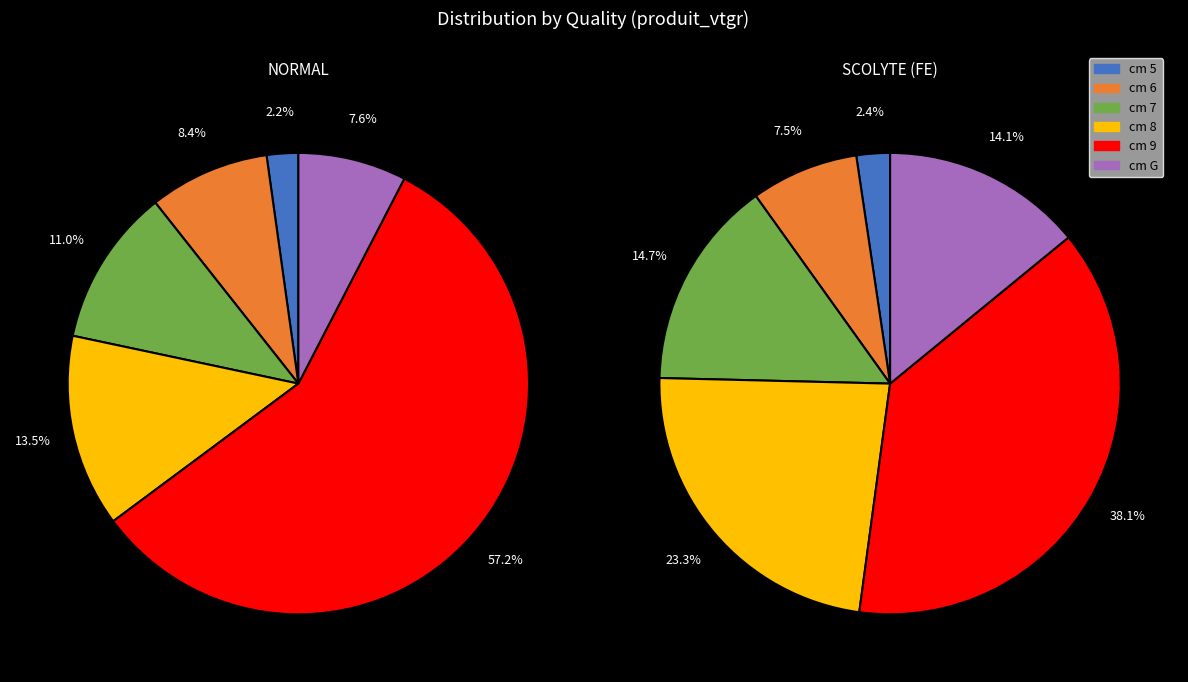

Which has a higher value, G or 6?

6